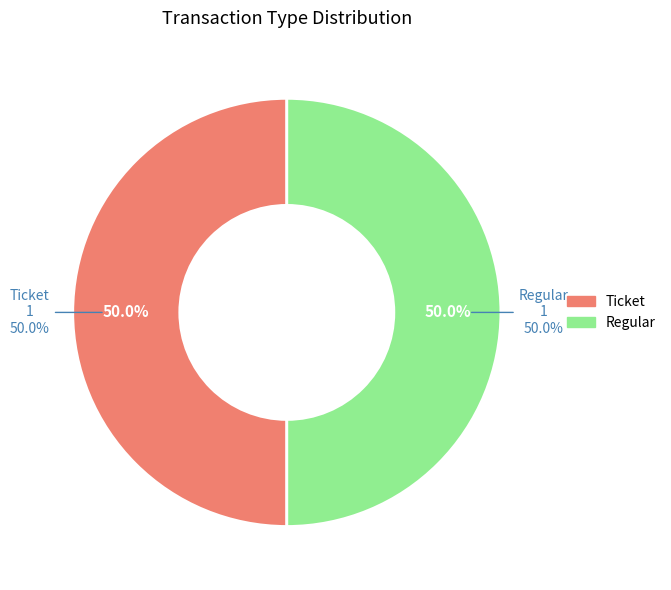

To the nearest percent, what is the combined percentage of Ticket and Regular?

100%